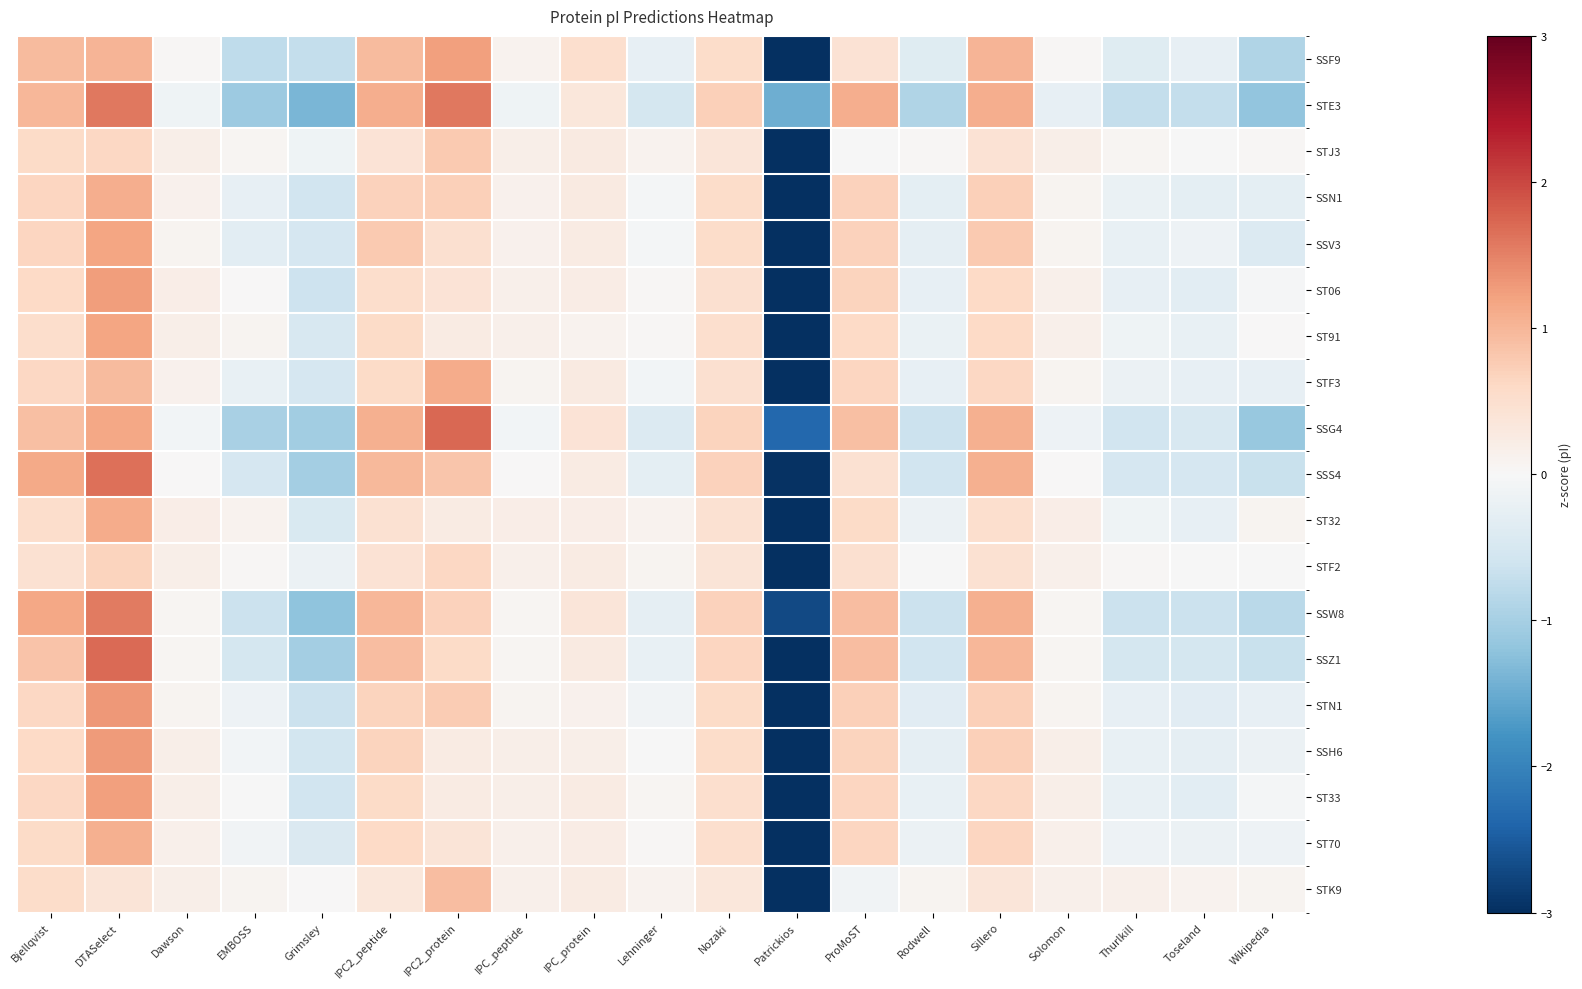

Reading left to right, extract all data points from this chart.

SSF9: Bjellqvist=1.0	DTASelect=1.0	Dawson=0.0	EMBOSS=-0.8	Grimsley=-0.7	IPC2_peptide=1.0	IPC2_protein=1.2	IPC_peptide=0.1	IPC_protein=0.5	Lehninger=-0.2	Nozaki=0.6	Patrickios=-3.2	ProMoST=0.4	Rodwell=-0.4	Sillero=1.0	Solomon=0.0	Thurlkill=-0.4	Toseland=-0.2	Wikipedia=-0.9
STE3: Bjellqvist=1.0	DTASelect=1.6	Dawson=-0.1	EMBOSS=-1.1	Grimsley=-1.4	IPC2_peptide=1.1	IPC2_protein=1.6	IPC_peptide=-0.1	IPC_protein=0.3	Lehninger=-0.5	Nozaki=0.7	Patrickios=-1.5	ProMoST=1.1	Rodwell=-0.9	Sillero=1.1	Solomon=-0.2	Thurlkill=-0.7	Toseland=-0.7	Wikipedia=-1.2
STJ3: Bjellqvist=0.6	DTASelect=0.6	Dawson=0.2	EMBOSS=0.1	Grimsley=-0.1	IPC2_peptide=0.4	IPC2_protein=0.8	IPC_peptide=0.2	IPC_protein=0.3	Lehninger=0.1	Nozaki=0.4	Patrickios=-4.1	ProMoST=-0.0	Rodwell=0.0	Sillero=0.4	Solomon=0.2	Thurlkill=0.1	Toseland=-0.0	Wikipedia=0.0
SSN1: Bjellqvist=0.6	DTASelect=1.1	Dawson=0.1	EMBOSS=-0.2	Grimsley=-0.6	IPC2_peptide=0.7	IPC2_protein=0.7	IPC_peptide=0.1	IPC_protein=0.3	Lehninger=-0.1	Nozaki=0.5	Patrickios=-3.8	ProMoST=0.7	Rodwell=-0.3	Sillero=0.7	Solomon=0.1	Thurlkill=-0.2	Toseland=-0.3	Wikipedia=-0.3
SSV3: Bjellqvist=0.6	DTASelect=1.2	Dawson=0.1	EMBOSS=-0.3	Grimsley=-0.5	IPC2_peptide=0.8	IPC2_protein=0.5	IPC_peptide=0.1	IPC_protein=0.2	Lehninger=-0.1	Nozaki=0.5	Patrickios=-3.8	ProMoST=0.7	Rodwell=-0.3	Sillero=0.8	Solomon=0.1	Thurlkill=-0.2	Toseland=-0.2	Wikipedia=-0.4
ST06: Bjellqvist=0.6	DTASelect=1.3	Dawson=0.2	EMBOSS=0.0	Grimsley=-0.6	IPC2_peptide=0.5	IPC2_protein=0.4	IPC_peptide=0.2	IPC_protein=0.2	Lehninger=0.0	Nozaki=0.5	Patrickios=-3.9	ProMoST=0.7	Rodwell=-0.2	Sillero=0.6	Solomon=0.2	Thurlkill=-0.2	Toseland=-0.3	Wikipedia=-0.0
ST91: Bjellqvist=0.5	DTASelect=1.2	Dawson=0.2	EMBOSS=0.1	Grimsley=-0.5	IPC2_peptide=0.6	IPC2_protein=0.3	IPC_peptide=0.1	IPC_protein=0.1	Lehninger=0.0	Nozaki=0.5	Patrickios=-3.9	ProMoST=0.6	Rodwell=-0.2	Sillero=0.6	Solomon=0.1	Thurlkill=-0.1	Toseland=-0.2	Wikipedia=0.0
STF3: Bjellqvist=0.6	DTASelect=0.9	Dawson=0.1	EMBOSS=-0.2	Grimsley=-0.5	IPC2_peptide=0.6	IPC2_protein=1.1	IPC_peptide=0.1	IPC_protein=0.3	Lehninger=-0.1	Nozaki=0.5	Patrickios=-3.8	ProMoST=0.7	Rodwell=-0.3	Sillero=0.6	Solomon=0.1	Thurlkill=-0.2	Toseland=-0.3	Wikipedia=-0.3
SSG4: Bjellqvist=0.9	DTASelect=1.2	Dawson=-0.1	EMBOSS=-1.0	Grimsley=-1.1	IPC2_peptide=1.1	IPC2_protein=1.7	IPC_peptide=-0.1	IPC_protein=0.4	Lehninger=-0.4	Nozaki=0.7	Patrickios=-2.4	ProMoST=0.9	Rodwell=-0.6	Sillero=1.1	Solomon=-0.2	Thurlkill=-0.6	Toseland=-0.5	Wikipedia=-1.1
SSS4: Bjellqvist=1.1	DTASelect=1.6	Dawson=0.0	EMBOSS=-0.5	Grimsley=-1.0	IPC2_peptide=1.0	IPC2_protein=0.8	IPC_peptide=0.0	IPC_protein=0.2	Lehninger=-0.3	Nozaki=0.7	Patrickios=-3.0	ProMoST=0.5	Rodwell=-0.6	Sillero=1.1	Solomon=0.0	Thurlkill=-0.5	Toseland=-0.5	Wikipedia=-0.7
ST32: Bjellqvist=0.5	DTASelect=1.1	Dawson=0.2	EMBOSS=0.1	Grimsley=-0.5	IPC2_peptide=0.5	IPC2_protein=0.3	IPC_peptide=0.2	IPC_protein=0.2	Lehninger=0.1	Nozaki=0.5	Patrickios=-4.0	ProMoST=0.6	Rodwell=-0.2	Sillero=0.5	Solomon=0.2	Thurlkill=-0.1	Toseland=-0.3	Wikipedia=0.1
STF2: Bjellqvist=0.4	DTASelect=0.7	Dawson=0.2	EMBOSS=0.0	Grimsley=-0.2	IPC2_peptide=0.4	IPC2_protein=0.6	IPC_peptide=0.2	IPC_protein=0.2	Lehninger=0.1	Nozaki=0.4	Patrickios=-4.1	ProMoST=0.5	Rodwell=-0.0	Sillero=0.4	Solomon=0.2	Thurlkill=0.0	Toseland=-0.0	Wikipedia=-0.0
SSW8: Bjellqvist=1.2	DTASelect=1.6	Dawson=0.1	EMBOSS=-0.7	Grimsley=-1.2	IPC2_peptide=1.0	IPC2_protein=0.7	IPC_peptide=0.1	IPC_protein=0.4	Lehninger=-0.3	Nozaki=0.7	Patrickios=-2.7	ProMoST=0.9	Rodwell=-0.7	Sillero=1.1	Solomon=0.1	Thurlkill=-0.7	Toseland=-0.7	Wikipedia=-0.8
SSZ1: Bjellqvist=0.9	DTASelect=1.7	Dawson=0.1	EMBOSS=-0.5	Grimsley=-1.0	IPC2_peptide=0.9	IPC2_protein=0.6	IPC_peptide=0.1	IPC_protein=0.3	Lehninger=-0.2	Nozaki=0.6	Patrickios=-3.0	ProMoST=0.9	Rodwell=-0.6	Sillero=1.0	Solomon=0.1	Thurlkill=-0.5	Toseland=-0.5	Wikipedia=-0.7
STN1: Bjellqvist=0.6	DTASelect=1.3	Dawson=0.1	EMBOSS=-0.2	Grimsley=-0.6	IPC2_peptide=0.7	IPC2_protein=0.8	IPC_peptide=0.1	IPC_protein=0.1	Lehninger=-0.1	Nozaki=0.6	Patrickios=-3.7	ProMoST=0.7	Rodwell=-0.3	Sillero=0.7	Solomon=0.1	Thurlkill=-0.2	Toseland=-0.3	Wikipedia=-0.2
SSH6: Bjellqvist=0.6	DTASelect=1.3	Dawson=0.2	EMBOSS=-0.1	Grimsley=-0.6	IPC2_peptide=0.7	IPC2_protein=0.2	IPC_peptide=0.2	IPC_protein=0.2	Lehninger=-0.0	Nozaki=0.5	Patrickios=-3.8	ProMoST=0.7	Rodwell=-0.3	Sillero=0.7	Solomon=0.2	Thurlkill=-0.2	Toseland=-0.3	Wikipedia=-0.2
ST33: Bjellqvist=0.6	DTASelect=1.2	Dawson=0.2	EMBOSS=-0.0	Grimsley=-0.6	IPC2_peptide=0.6	IPC2_protein=0.2	IPC_peptide=0.2	IPC_protein=0.2	Lehninger=0.1	Nozaki=0.5	Patrickios=-3.9	ProMoST=0.6	Rodwell=-0.2	Sillero=0.6	Solomon=0.2	Thurlkill=-0.2	Toseland=-0.3	Wikipedia=-0.0
ST70: Bjellqvist=0.6	DTASelect=1.1	Dawson=0.2	EMBOSS=-0.1	Grimsley=-0.4	IPC2_peptide=0.6	IPC2_protein=0.4	IPC_peptide=0.2	IPC_protein=0.2	Lehninger=0.0	Nozaki=0.5	Patrickios=-3.9	ProMoST=0.6	Rodwell=-0.2	Sillero=0.6	Solomon=0.2	Thurlkill=-0.1	Toseland=-0.2	Wikipedia=-0.1
STK9: Bjellqvist=0.6	DTASelect=0.4	Dawson=0.2	EMBOSS=0.1	Grimsley=0.0	IPC2_peptide=0.3	IPC2_protein=0.9	IPC_peptide=0.2	IPC_protein=0.2	Lehninger=0.1	Nozaki=0.3	Patrickios=-4.1	ProMoST=-0.1	Rodwell=0.1	Sillero=0.4	Solomon=0.1	Thurlkill=0.1	Toseland=0.1	Wikipedia=0.1